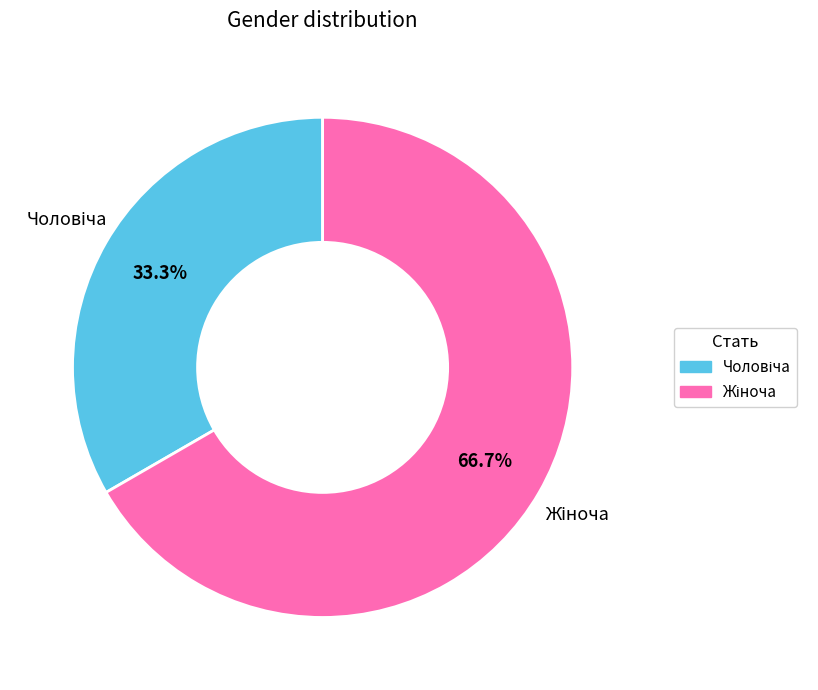

Is there a majority slice in this chart?

Yes